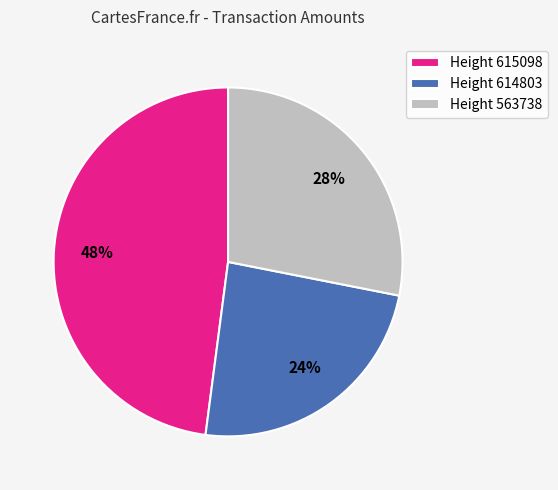

Between Height 614803 and Height 563738, which is larger?

Height 563738